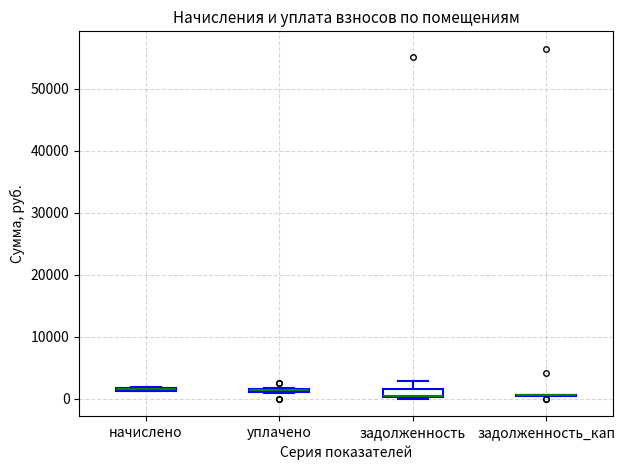

Where is the lower edge of the box for уплачено on the y-axis? The values are not printed on the chart, so give them approximately, as read against the axis.

1000